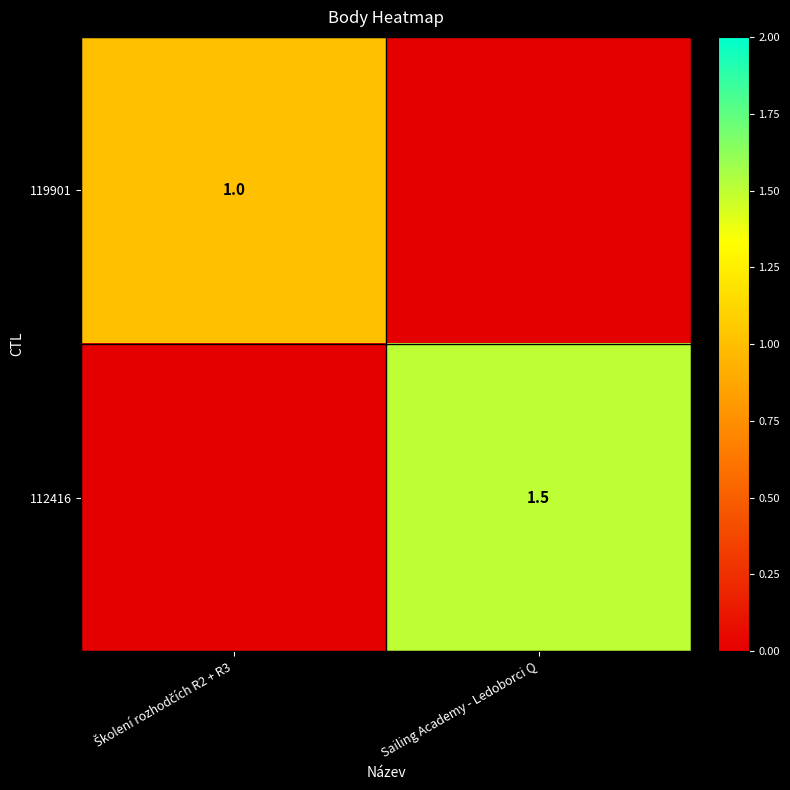

The value of 112416 at Sailing Academy - Ledoborci Q is 1.5. True or false?

True